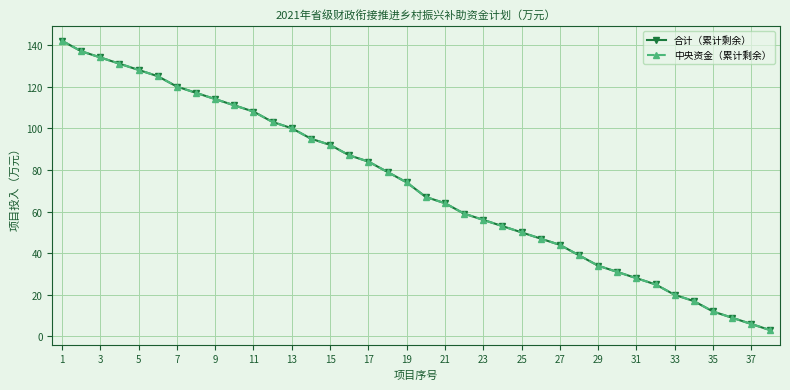

Does the chart have visible grid lines?

Yes